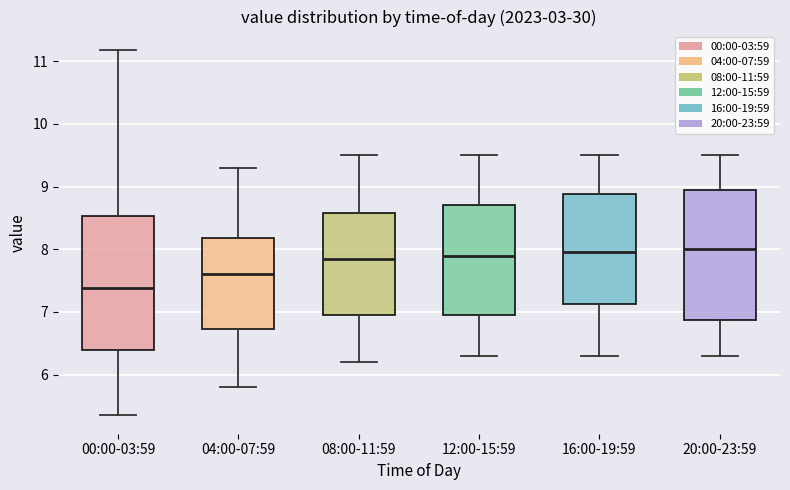

Reading left to right, read every box against the y-axis: the position of its median line, the range the box covers, and the ends of its whiskers. The values are not printed on the chart, so give them approximately, as read against the axis.

00:00-03:59: median 7.4, box 6.4 to 8.5, whiskers 5.4 to 11.2
04:00-07:59: median 7.6, box 6.7 to 8.2, whiskers 5.8 to 9.3
08:00-11:59: median 7.9, box 7.0 to 8.6, whiskers 6.2 to 9.5
12:00-15:59: median 7.9, box 7.0 to 8.7, whiskers 6.3 to 9.5
16:00-19:59: median 8.0, box 7.1 to 8.9, whiskers 6.3 to 9.5
20:00-23:59: median 8.0, box 6.9 to 9.0, whiskers 6.3 to 9.5